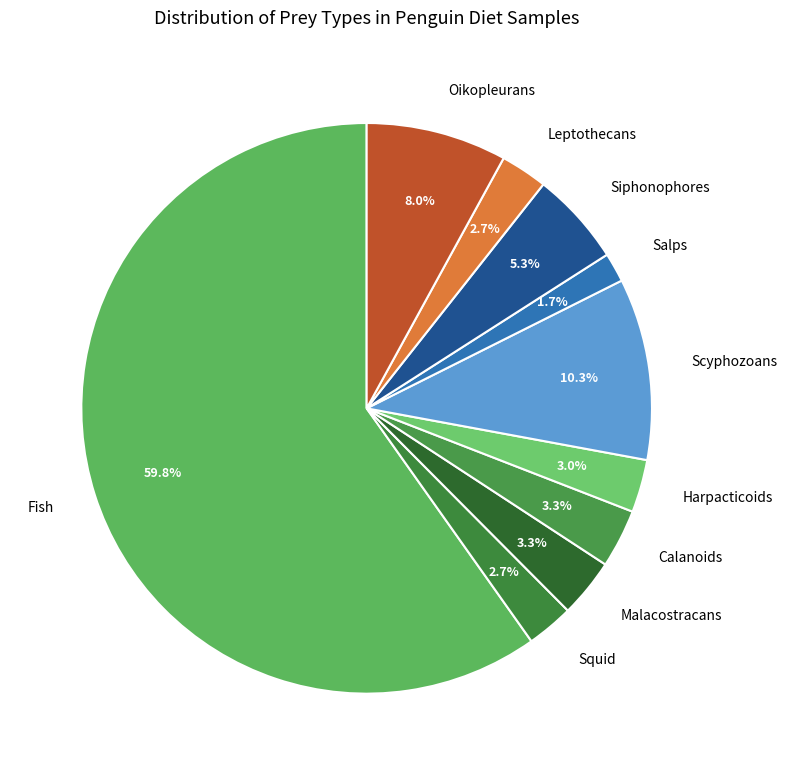

What is the ratio of the value at Scyphozoans to the value at Malacostracans?

3.1